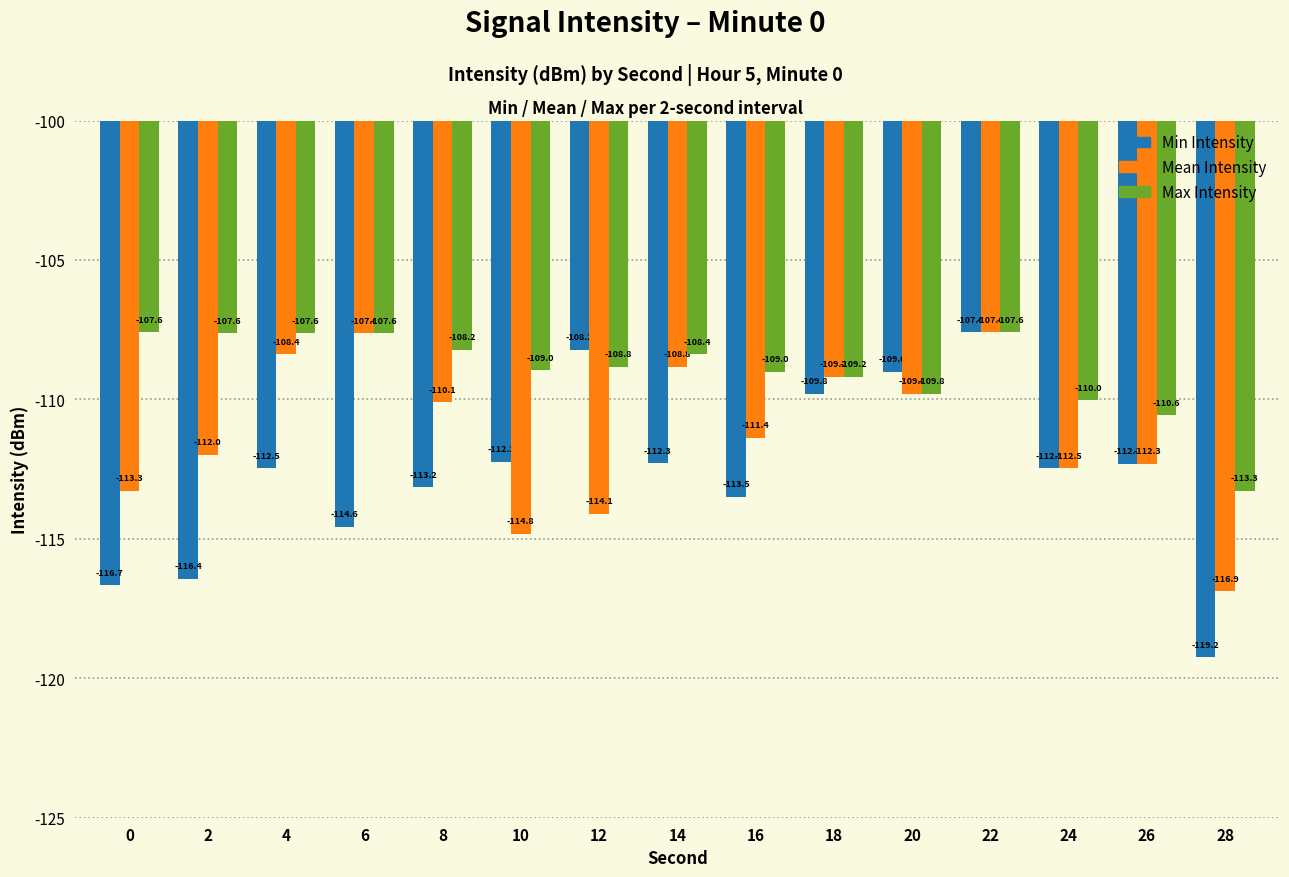

List the series in order of their overall mean, highest first.

Max Intensity, Mean Intensity, Min Intensity